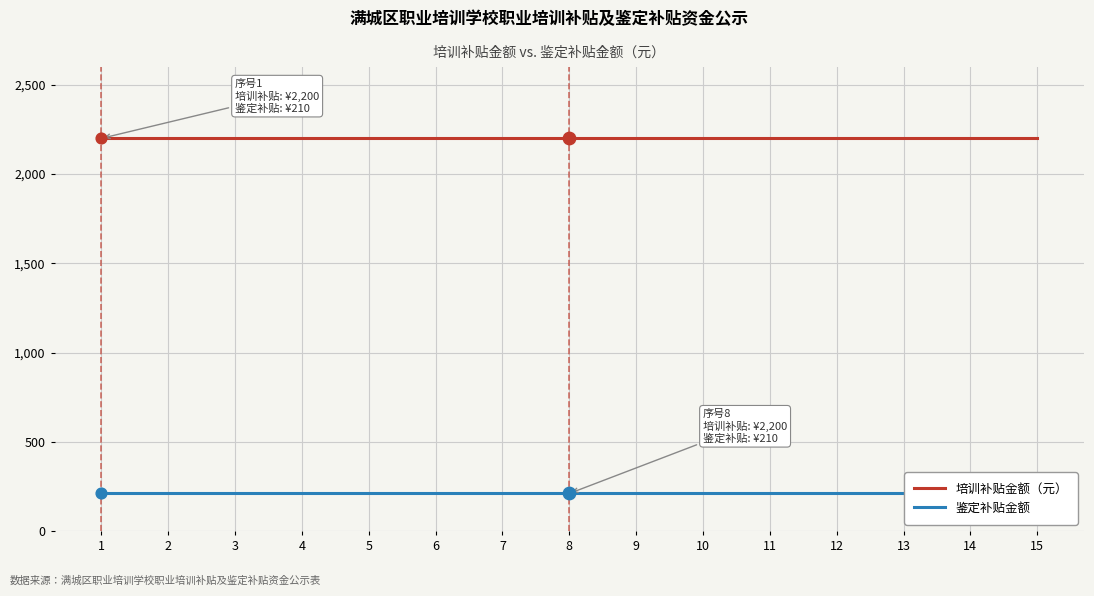

Which series has the largest total across all categories?

培训补贴金额（元）